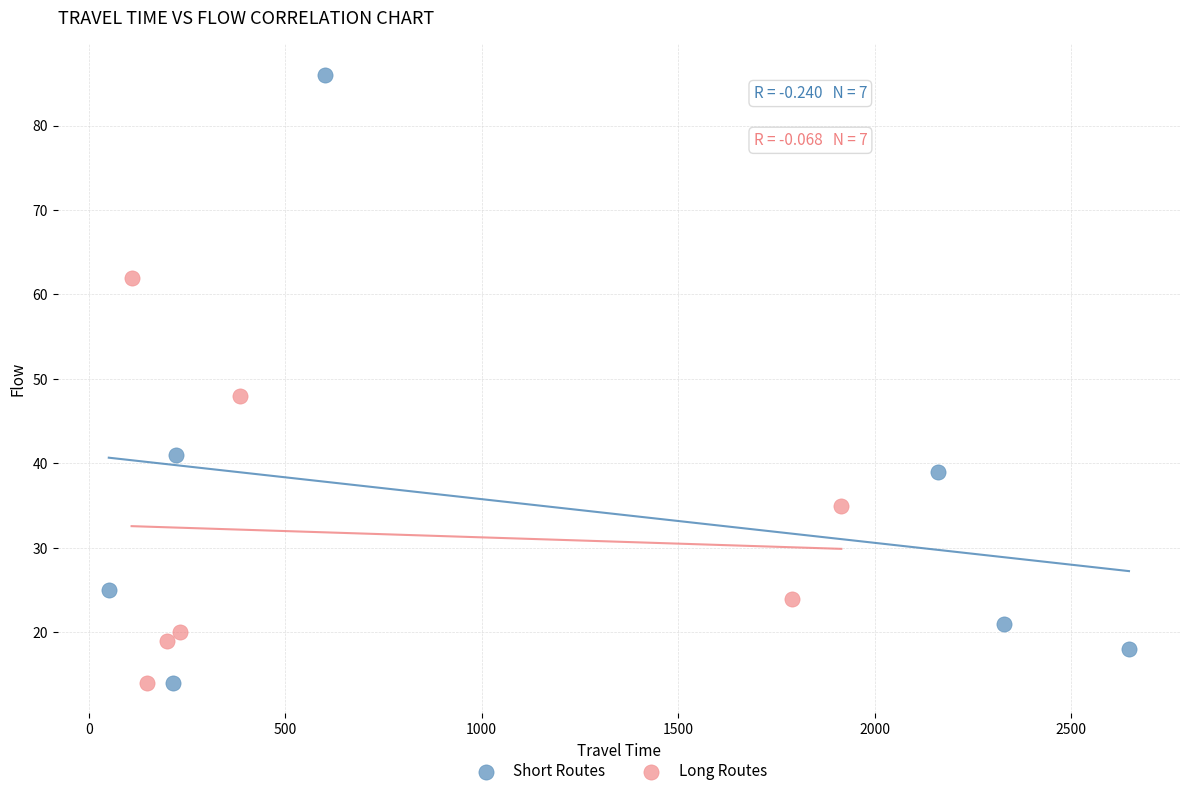

Which series has the largest Y range (max minus min)?

Short Routes